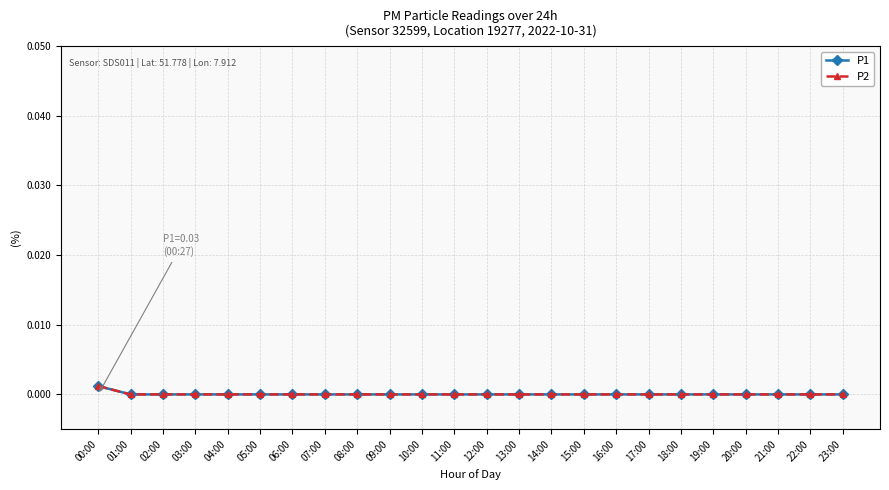

At which label does P2 reach its minimum?

01:00